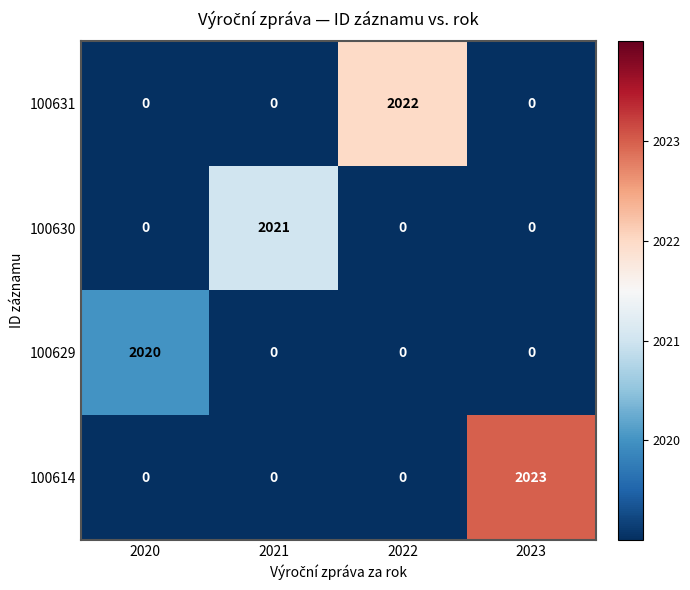

List the series in order of their overall mean, lowest first.

100629, 100630, 100631, 100614